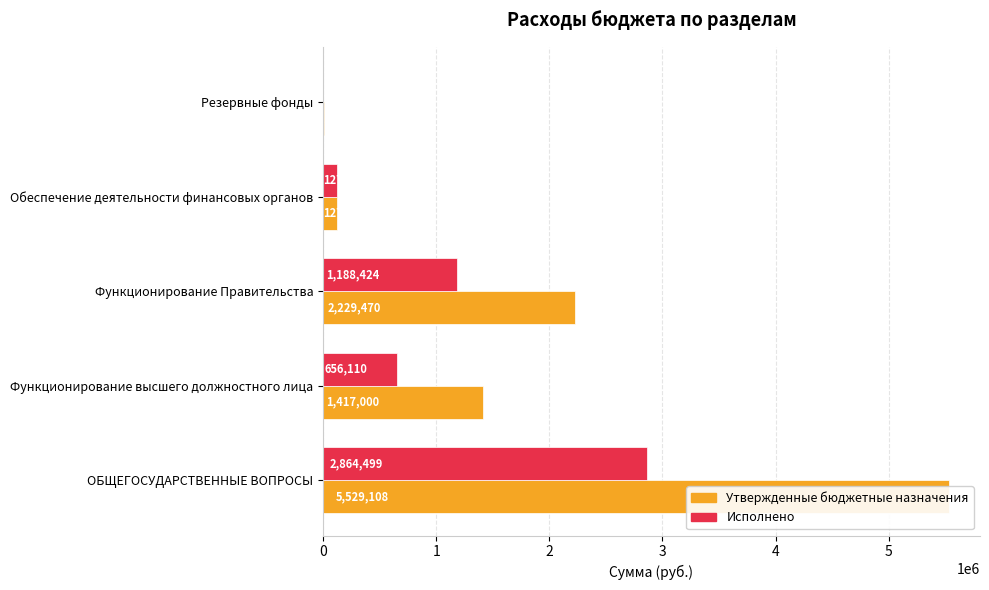

What is the difference between the second highest and minimum values in the Исполнено series?

1188423.8